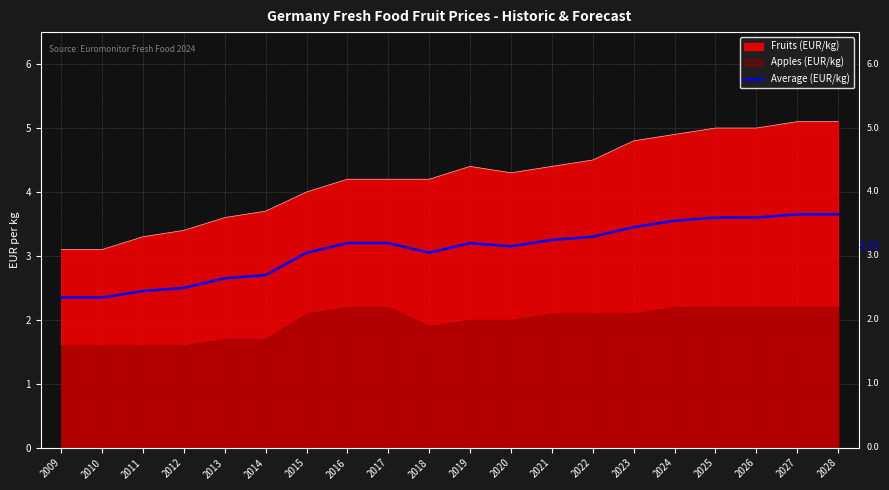

Reading right to left, what are all the values shown in this chart?

2028=3.6	2027=3.6	2026=3.6	2025=3.6	2024=3.5	2023=3.5	2022=3.3	2021=3.2	2020=3.1	2019=3.2	2018=3.0	2017=3.2	2016=3.2	2015=3.0	2014=2.7	2013=2.6	2012=2.5	2011=2.5	2010=2.4	2009=2.4